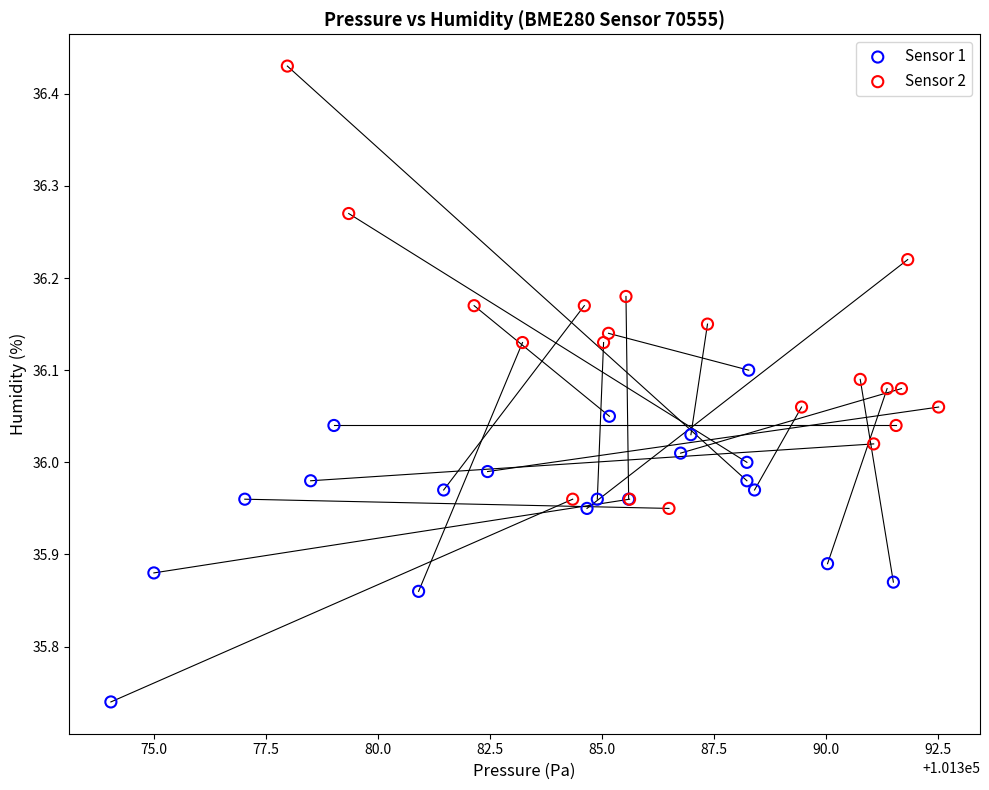

Which series reaches the maximum Y coordinate?

Sensor 2